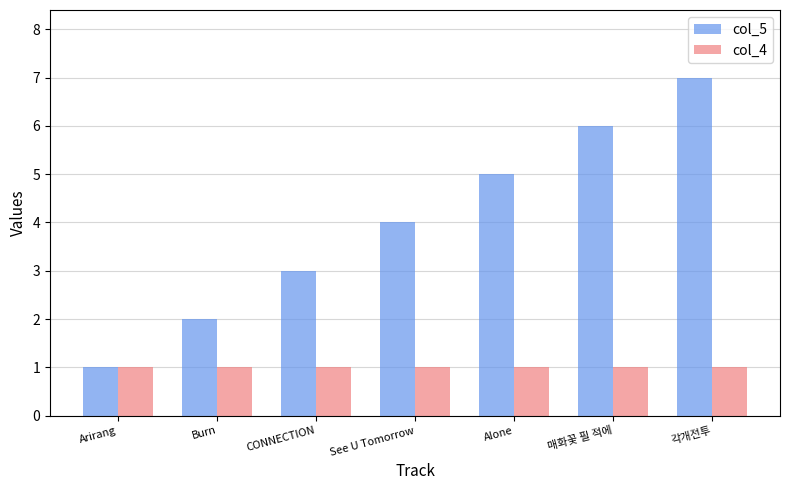

Reading left to right, what are all the values shown in this chart?

col_5: 1	2	3	4	5	6	7
col_4: 1	1	1	1	1	1	1